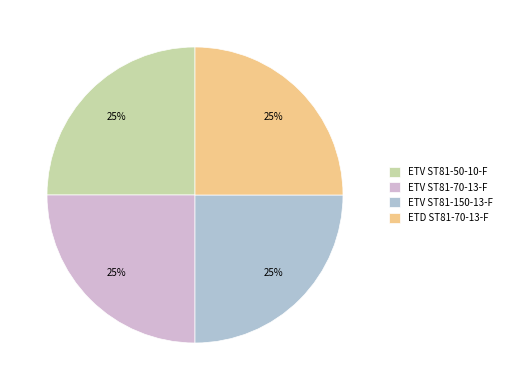

How many slices are in this pie chart?

4